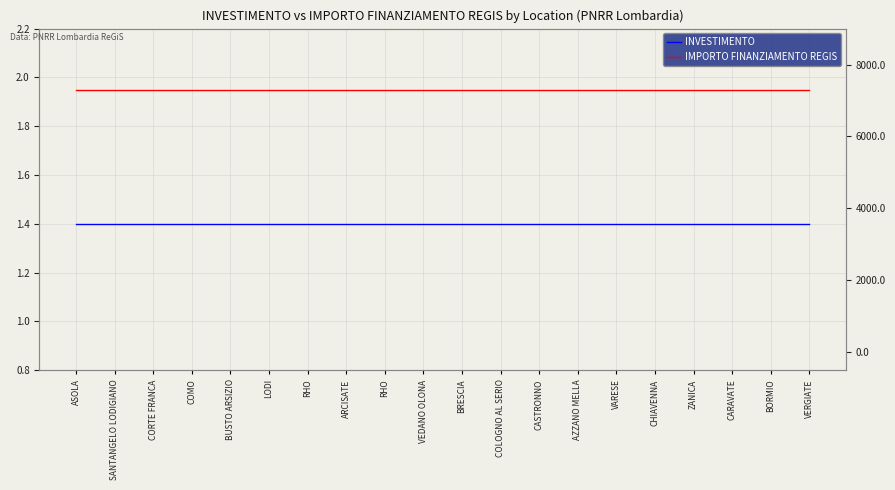

Is the value of INVESTIMENTO at ARCISATE greater than the value of IMPORTO FINANZIAMENTO REGIS at VEDANO OLONA?

No